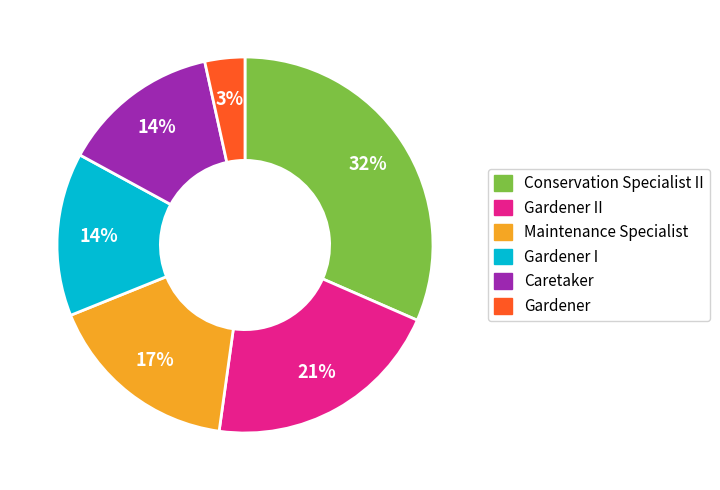

Is there any slice that represents more than half of the pie?

No